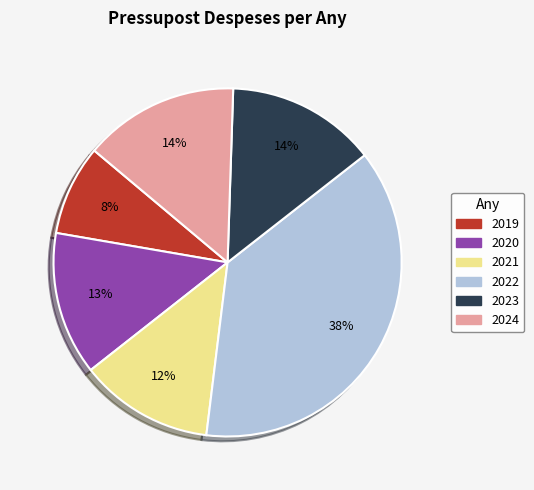

Is there a majority slice in this chart?

No